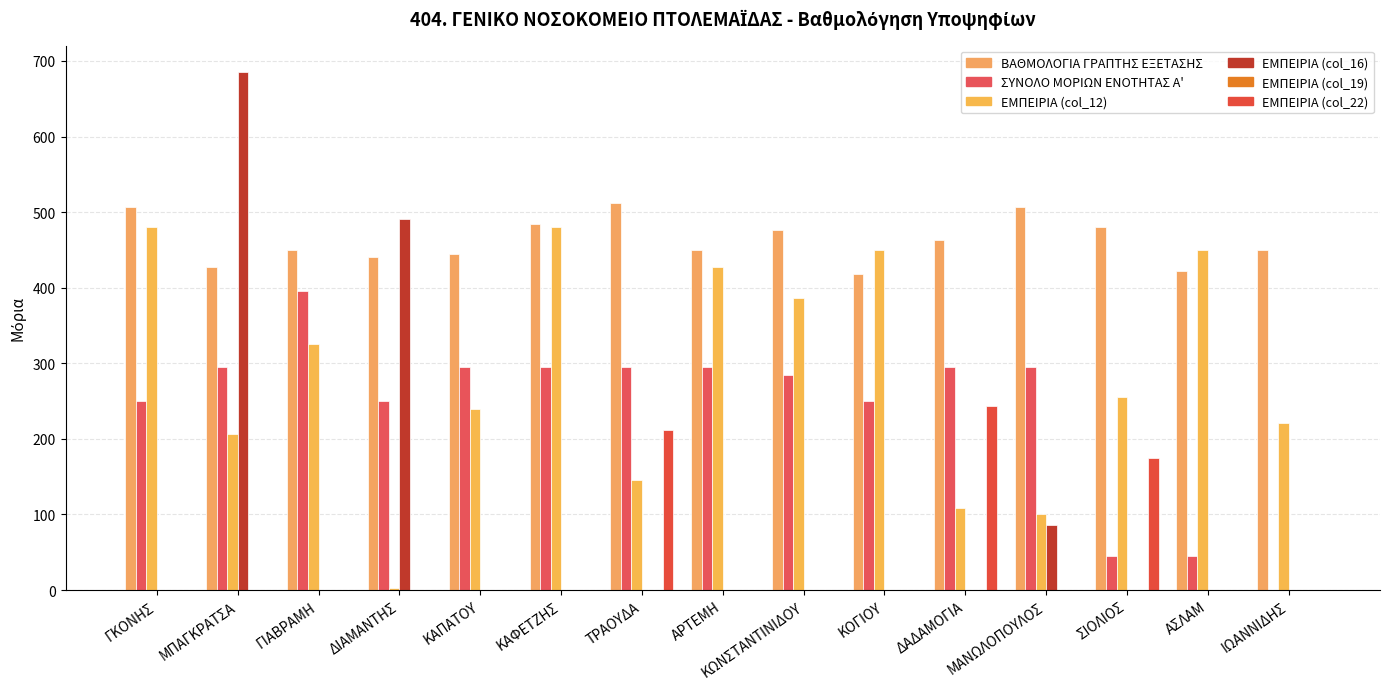

How many groups of bars are there?

15